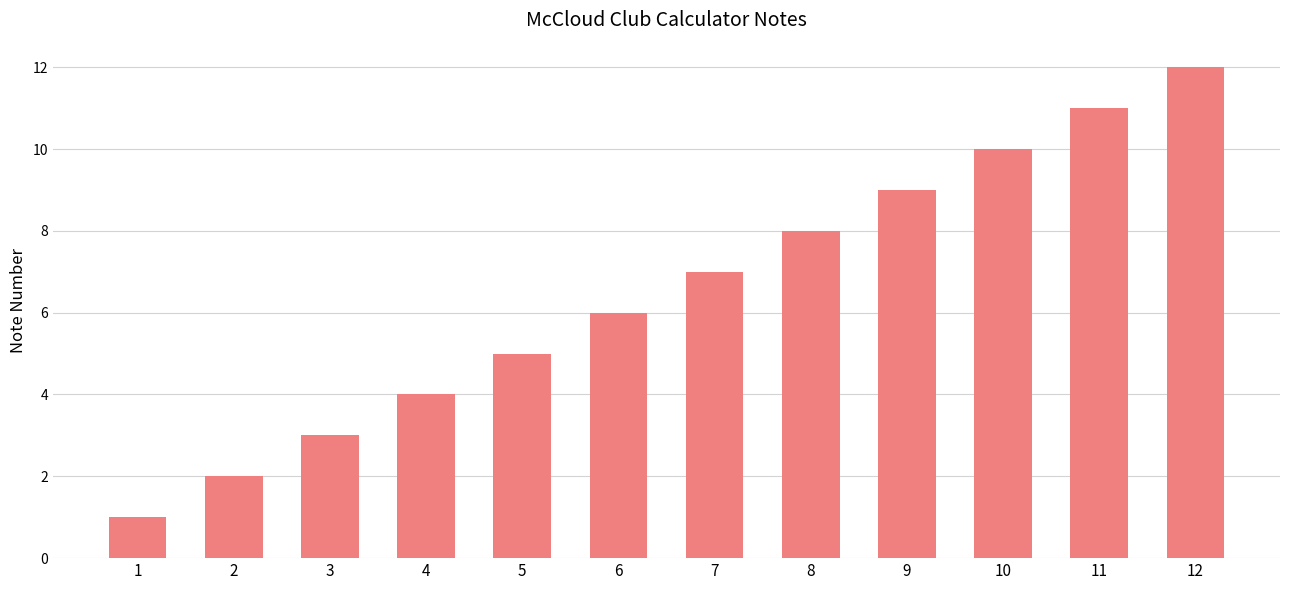

Between 10 and 8, which is larger?

10